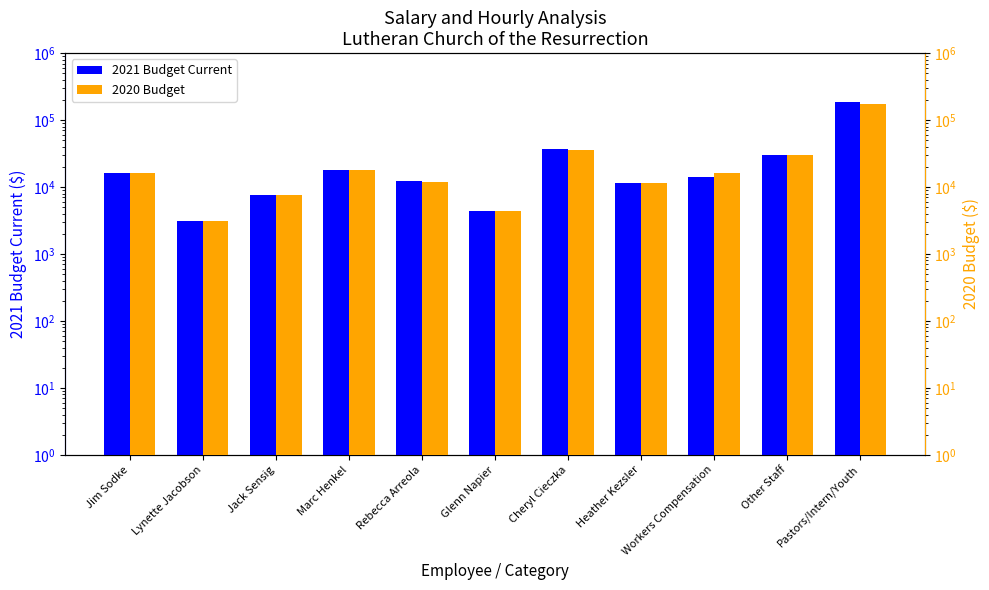

List the labels in order of 2020 Budget value, smallest first.

Lynette Jacobson, Glenn Napier, Jack Sensig, Heather Kezsler, Rebecca Arreola, Workers Compensation, Jim Sodke, Marc Henkel, Other Staff, Cheryl Cieczka, Pastors/Intern/Youth